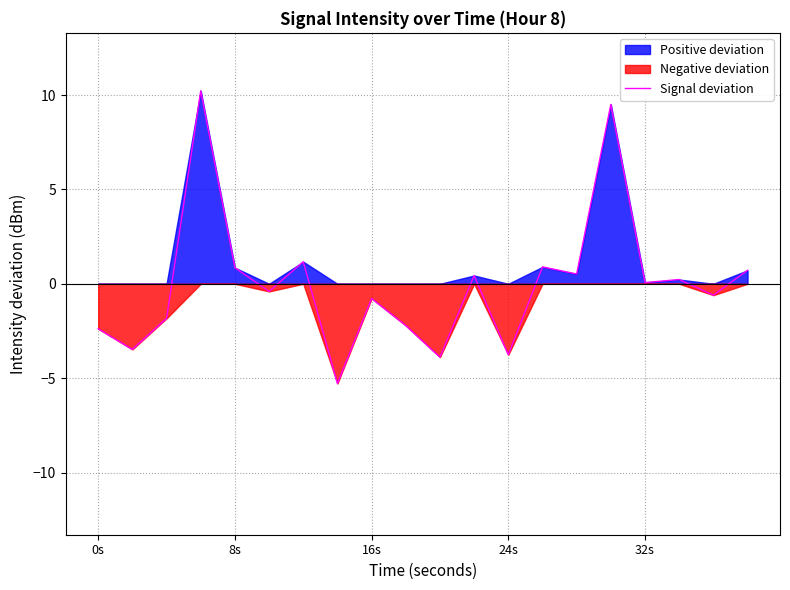

How many interior local valleys (lower than both neighbors) does the data have?

8